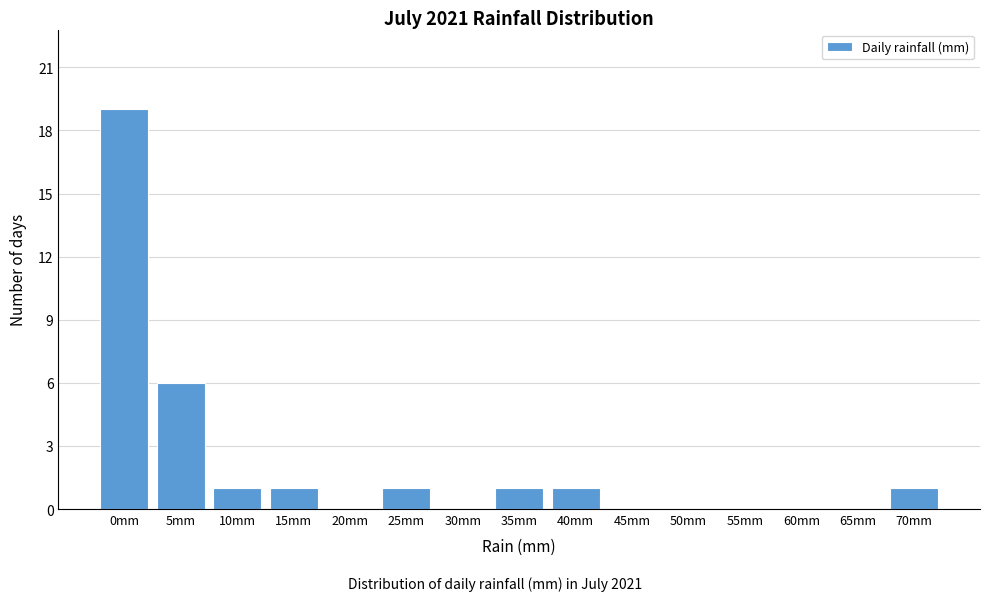

Reading right to left, what are all the values shown in this chart?

70mm=1	65mm=0	60mm=0	55mm=0	50mm=0	45mm=0	40mm=1	35mm=1	30mm=0	25mm=1	20mm=0	15mm=1	10mm=1	5mm=6	0mm=19